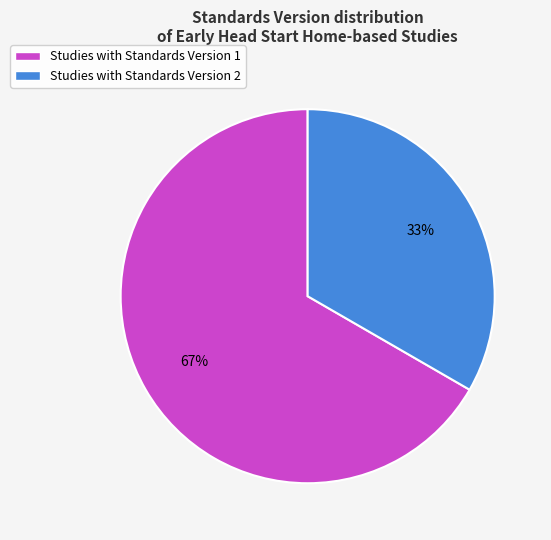

Which slice is the largest?

Studies with Standards Version 1